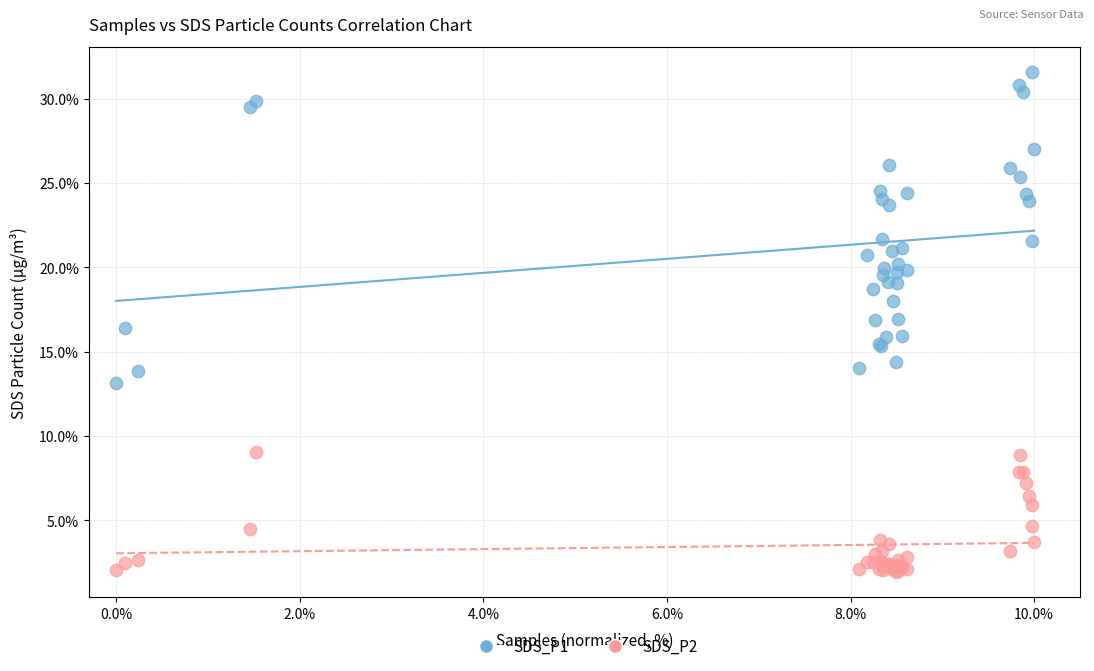

What is the X range (max minus min) for the scatter plot?

10.0